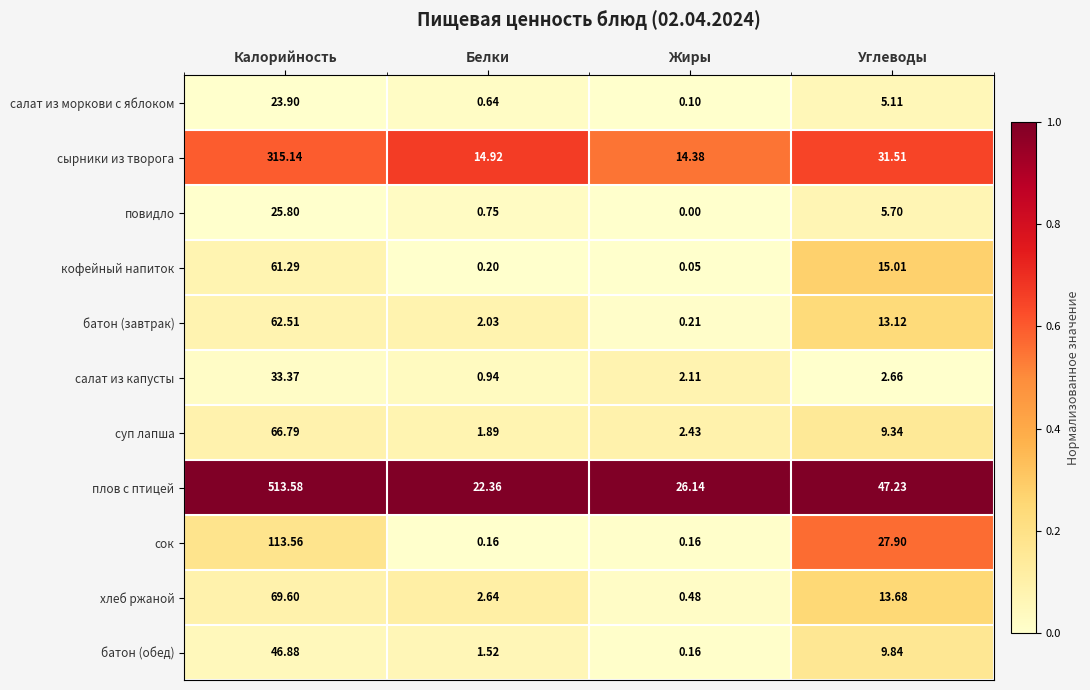

Between Белки and Углеводы, which series saw the biggest shift?

сок